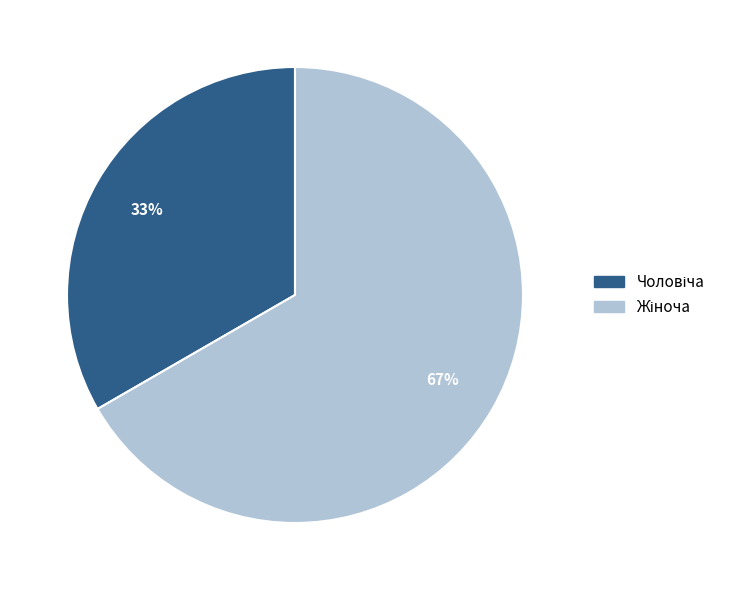

To the nearest percent, what is the average slice percentage?

50%